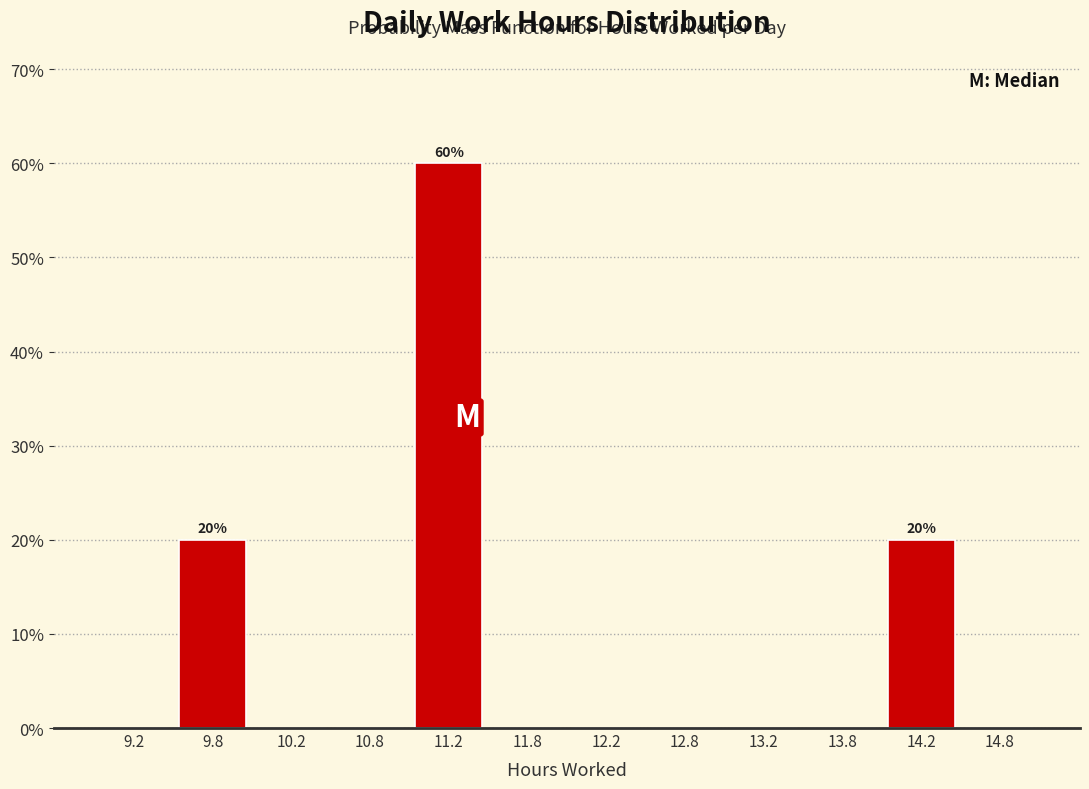

Over which range of the x-axis is the bar tallest?

11.0 to 11.5